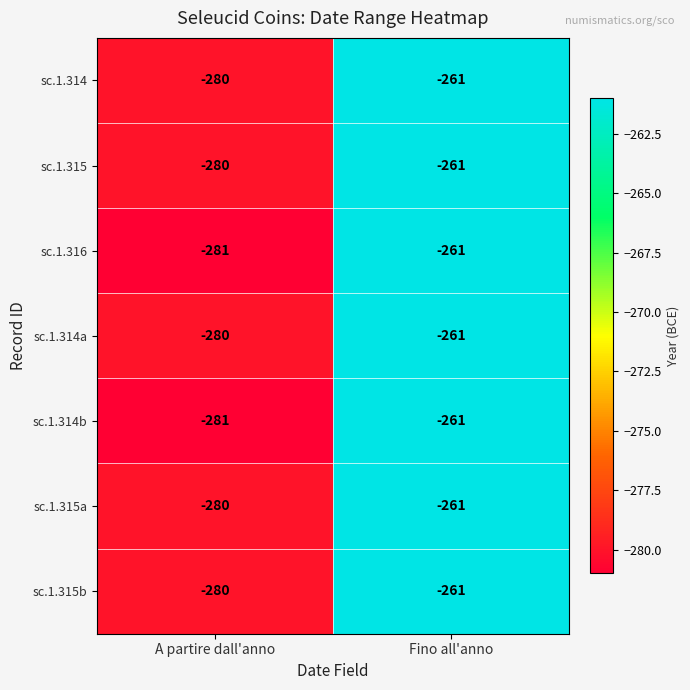

How many distinct data groups are displayed?

7